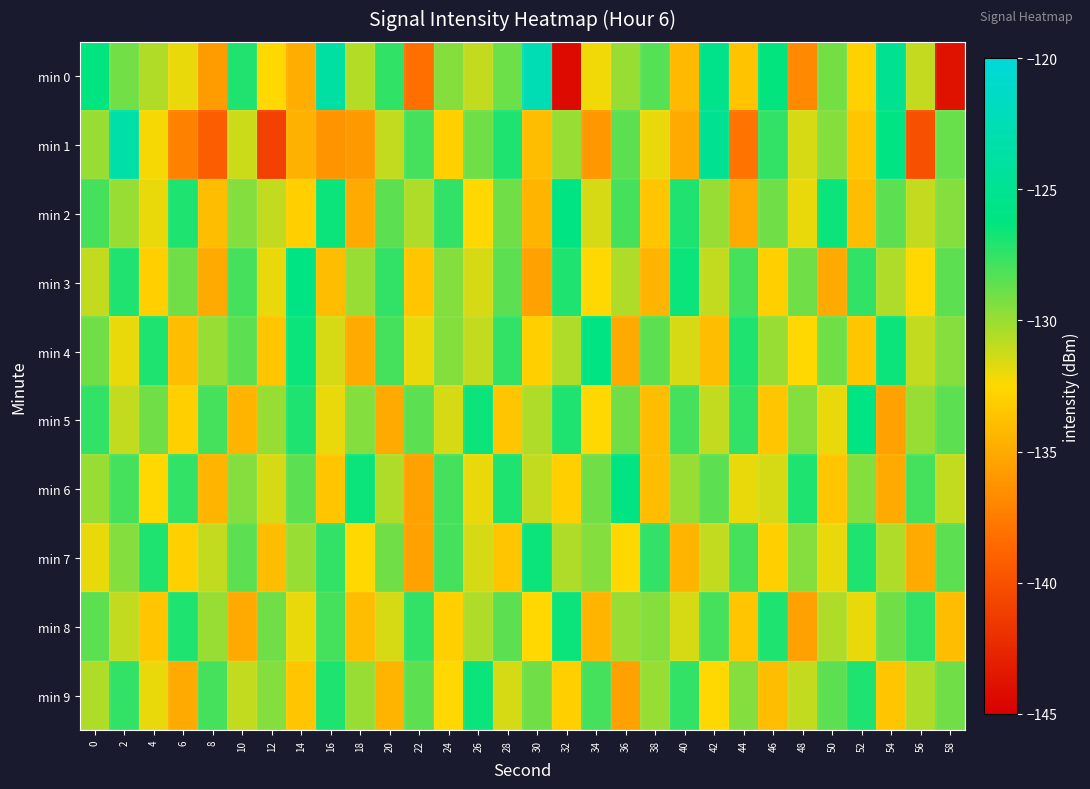

Which series changed the most between 22 and 58?

min 7